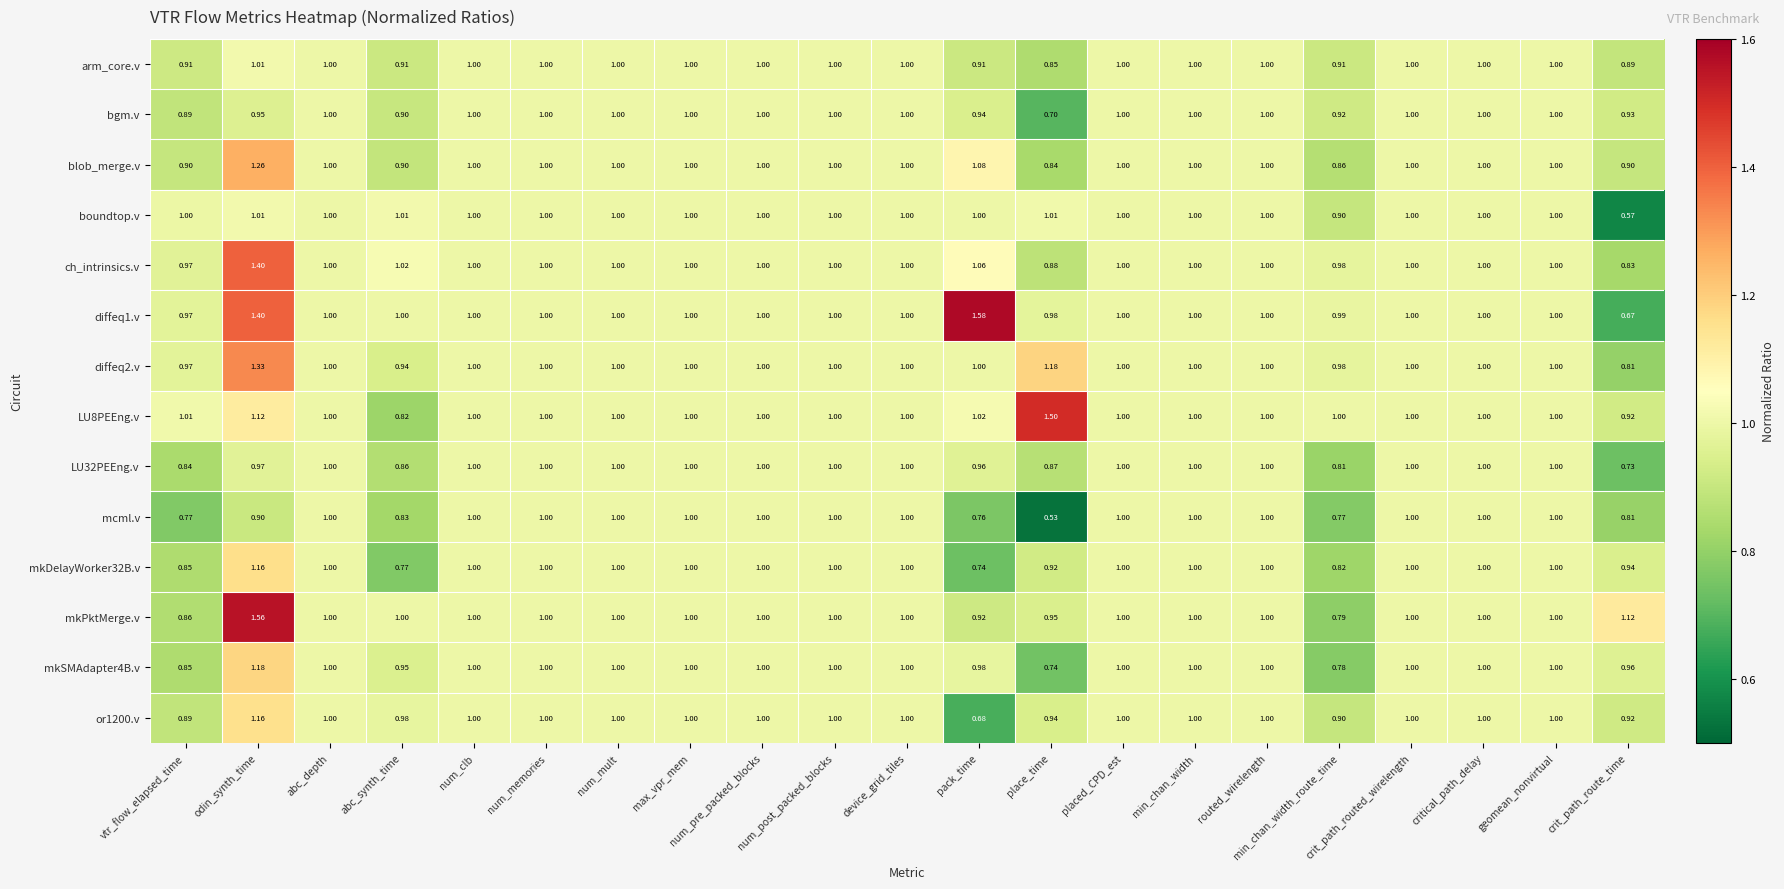

Where is arm_core.v nearest to the value 0?

place_time